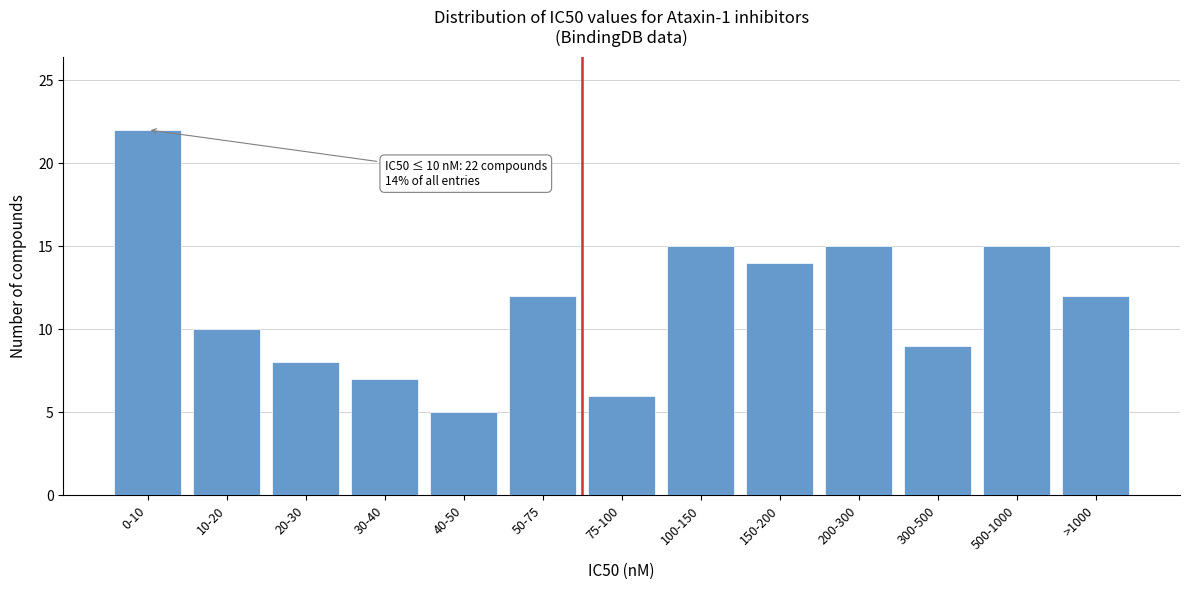

Reading left to right, extract all data points from this chart.

0-10=22	10-20=10	20-30=8	30-40=7	40-50=5	50-75=12	75-100=6	100-150=15	150-200=14	200-300=15	300-500=9	500-1000=15	>1000=12